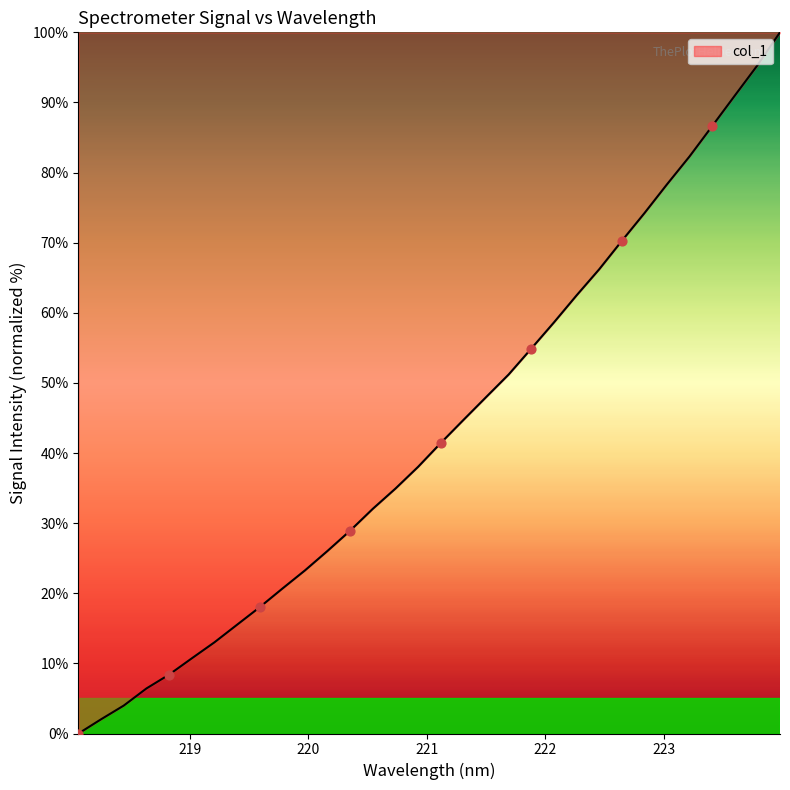

What is the maximum value shown in the chart?

100.0